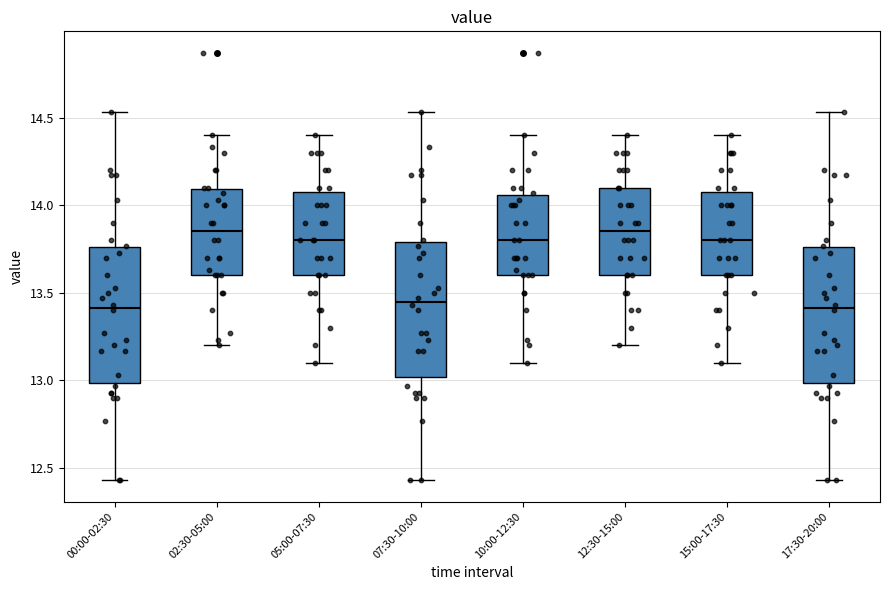

Where does the upper whisker of the box for 12:30-15:00 end on the y-axis? The values are not printed on the chart, so give them approximately, as read against the axis.

14.40